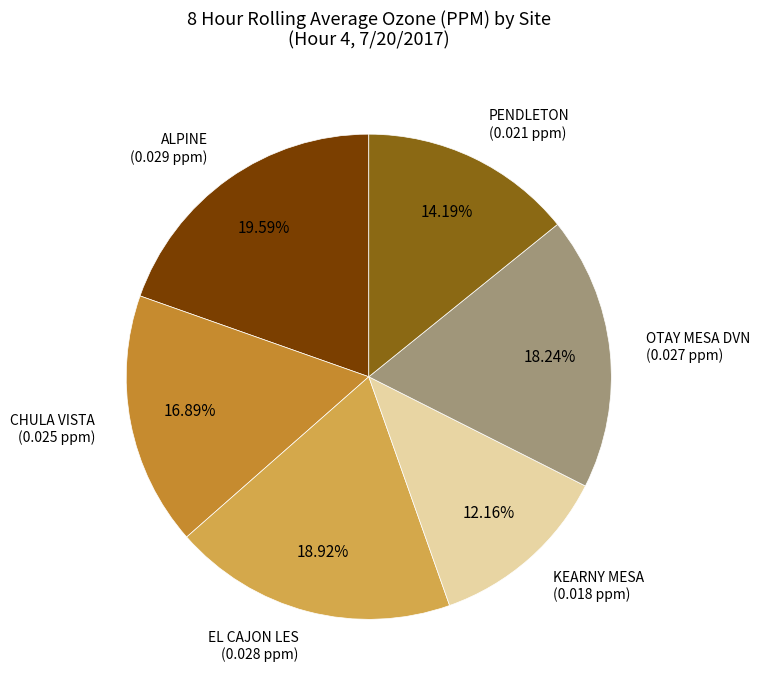

Which category has the smallest portion of the pie?

KEARNY MESA